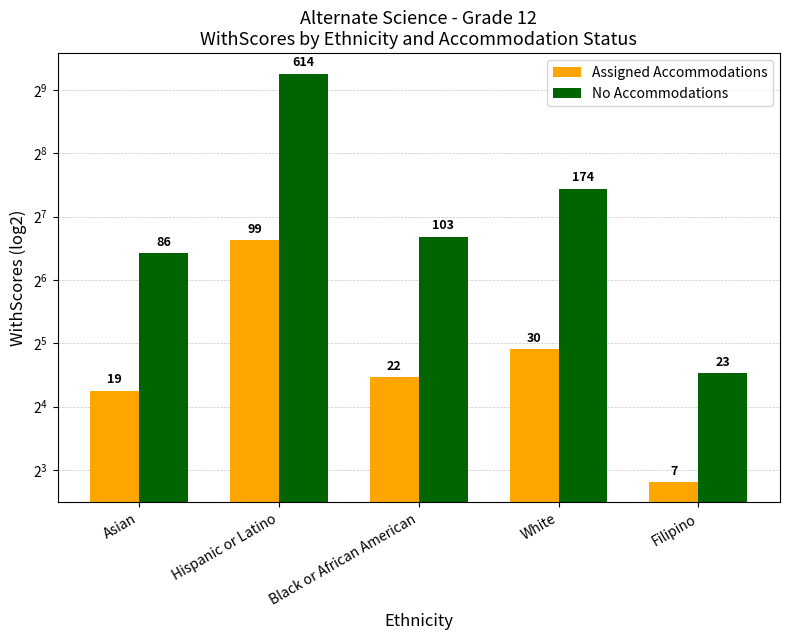

The value of No Accommodations at Black or African American is 31. True or false?

False